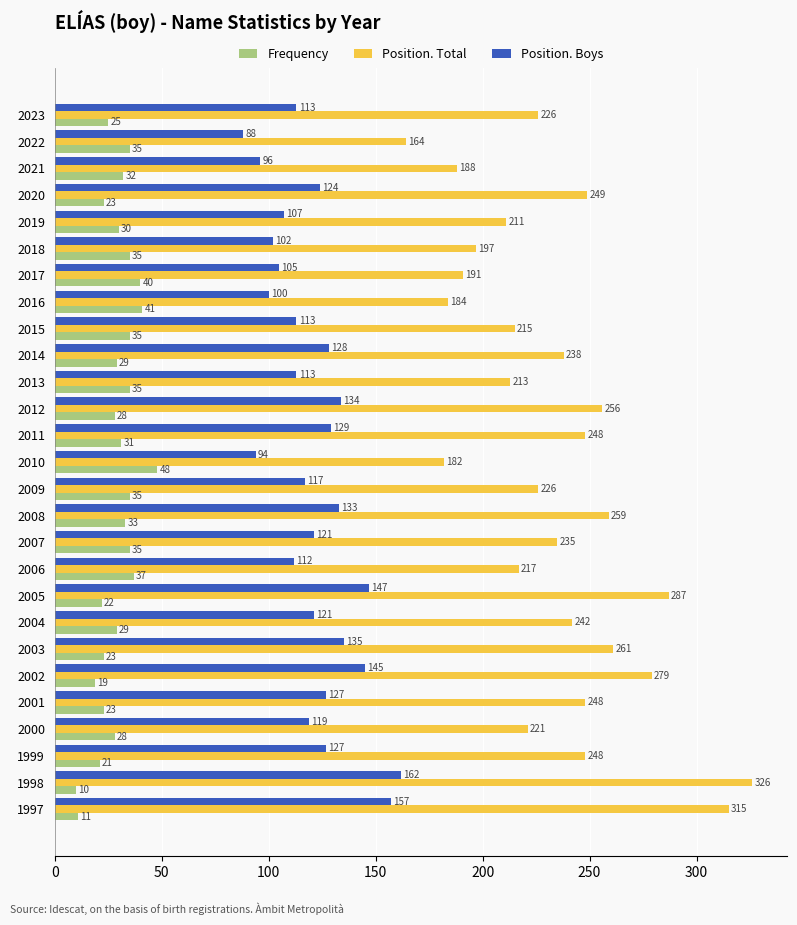

Which series changed the most between 2020 and 2004?

Position. Total